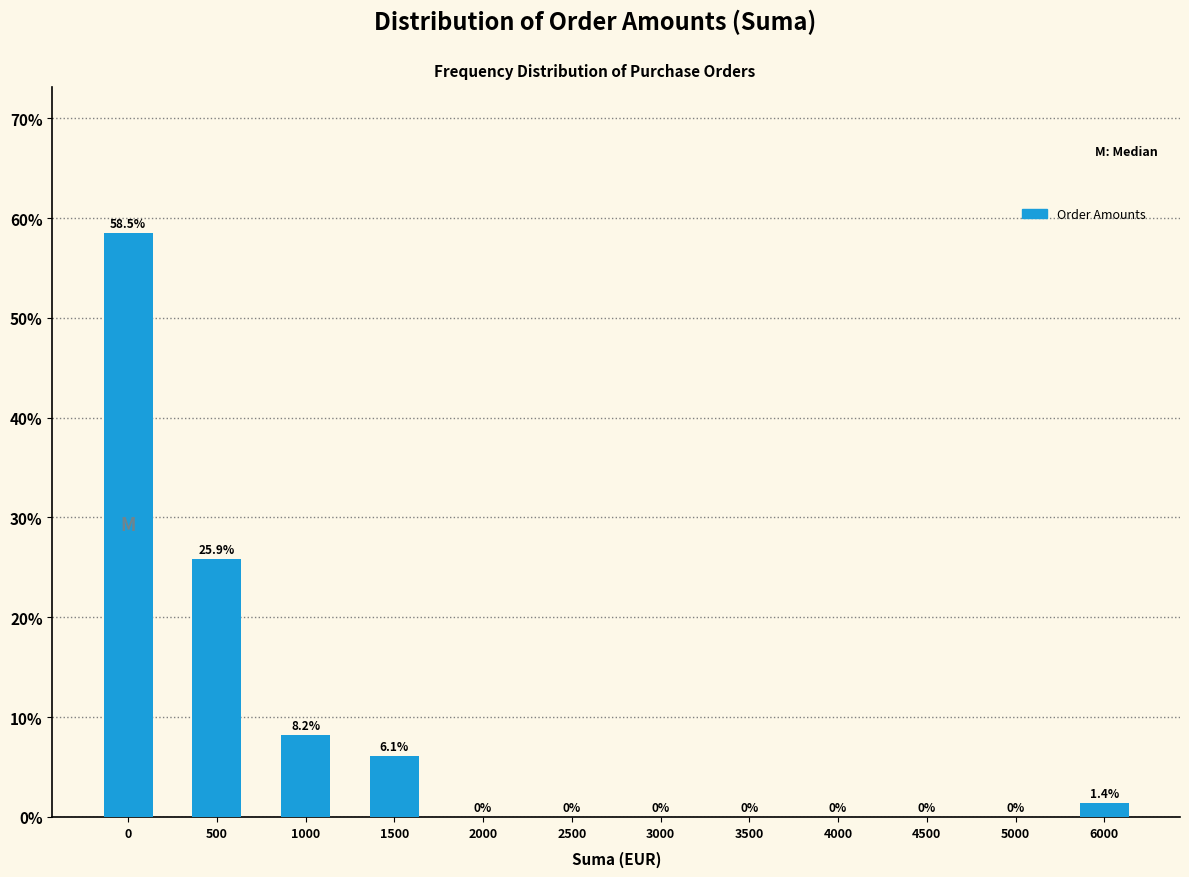

Reading left to right, transcribe all the data shown in this chart.

0=58.5	500=25.9	1000=8.2	1500=6.1	2000=0.0	2500=0.0	3000=0.0	3500=0.0	4000=0.0	4500=0.0	5000=0.0	6000=1.4